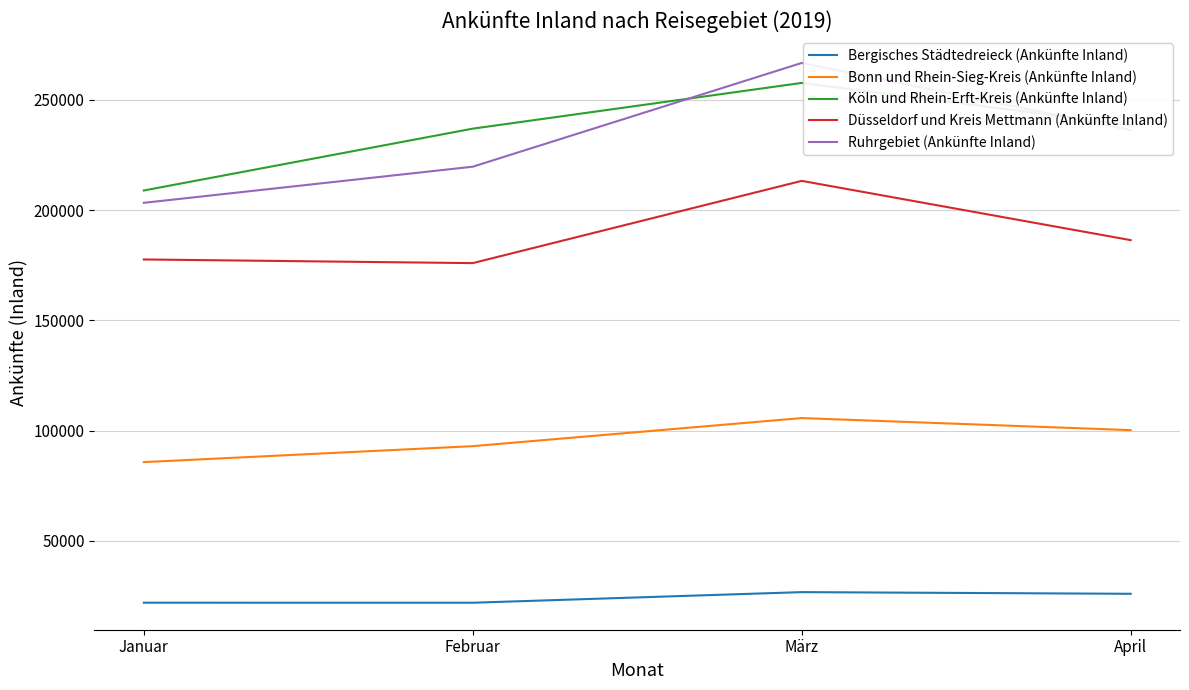

Which series has the widest spread of values?

Ruhrgebiet (Ankünfte Inland)